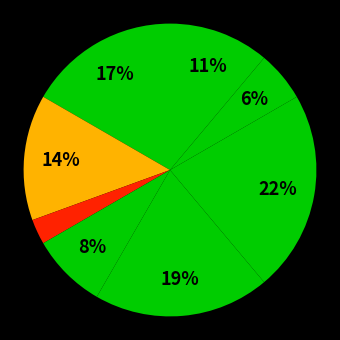

How many segments does this pie chart have?

8